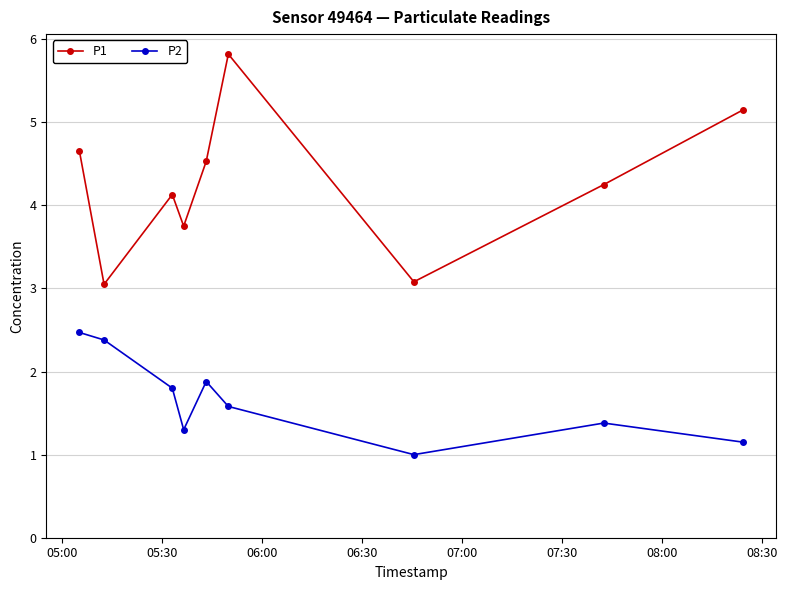

At how many categories does at least one series exceed 2?

9